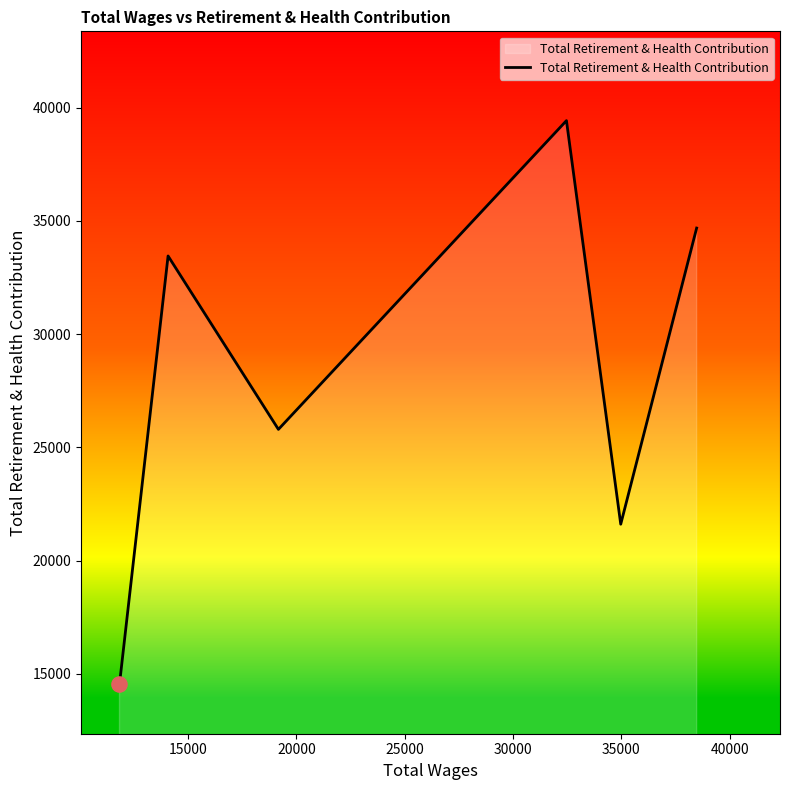

How many interior local valleys (lower than both neighbors) does the data have?

2